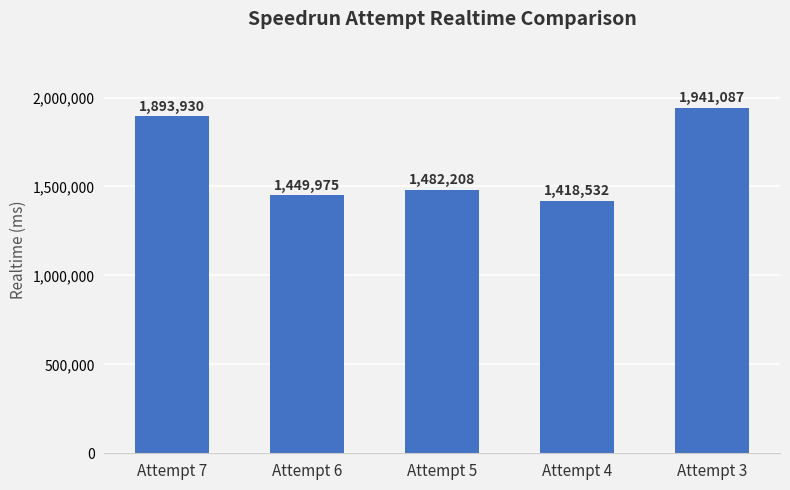

Rank the categories by value from lowest to highest.

Attempt 4, Attempt 6, Attempt 5, Attempt 7, Attempt 3